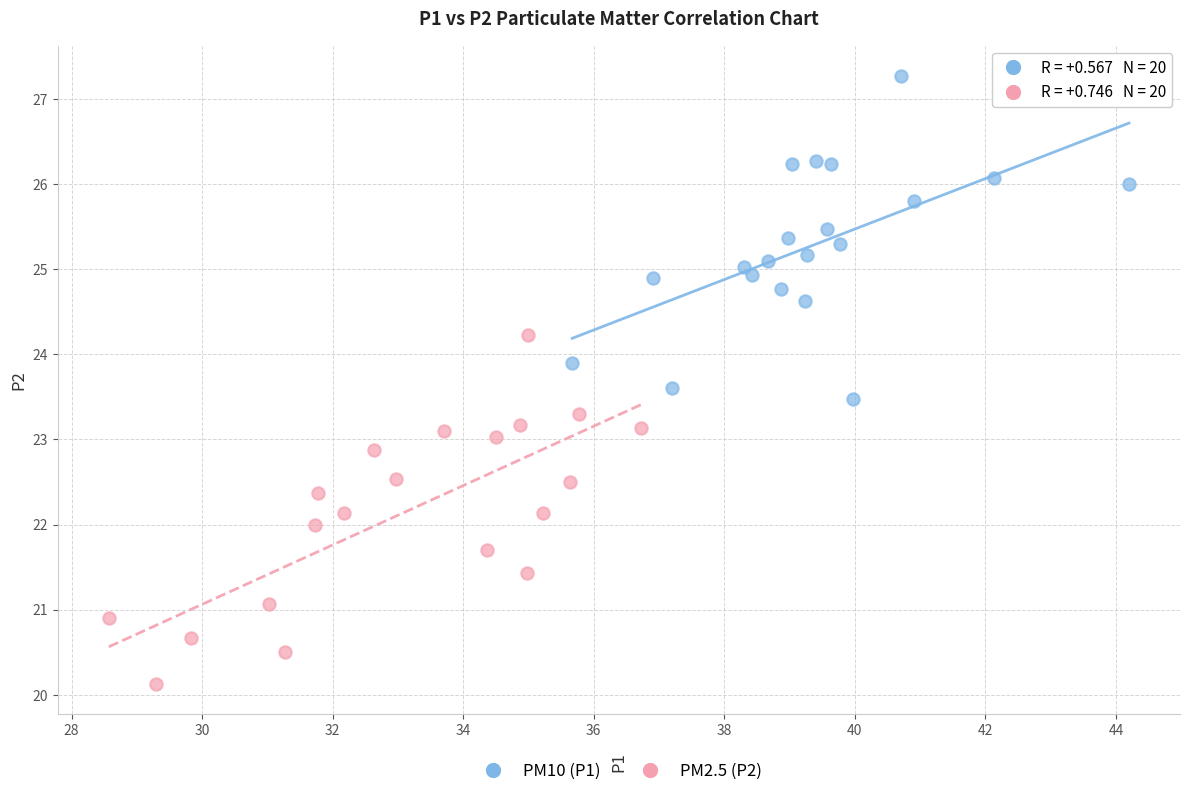

Which series reaches the maximum Y coordinate?

PM10 (P1)